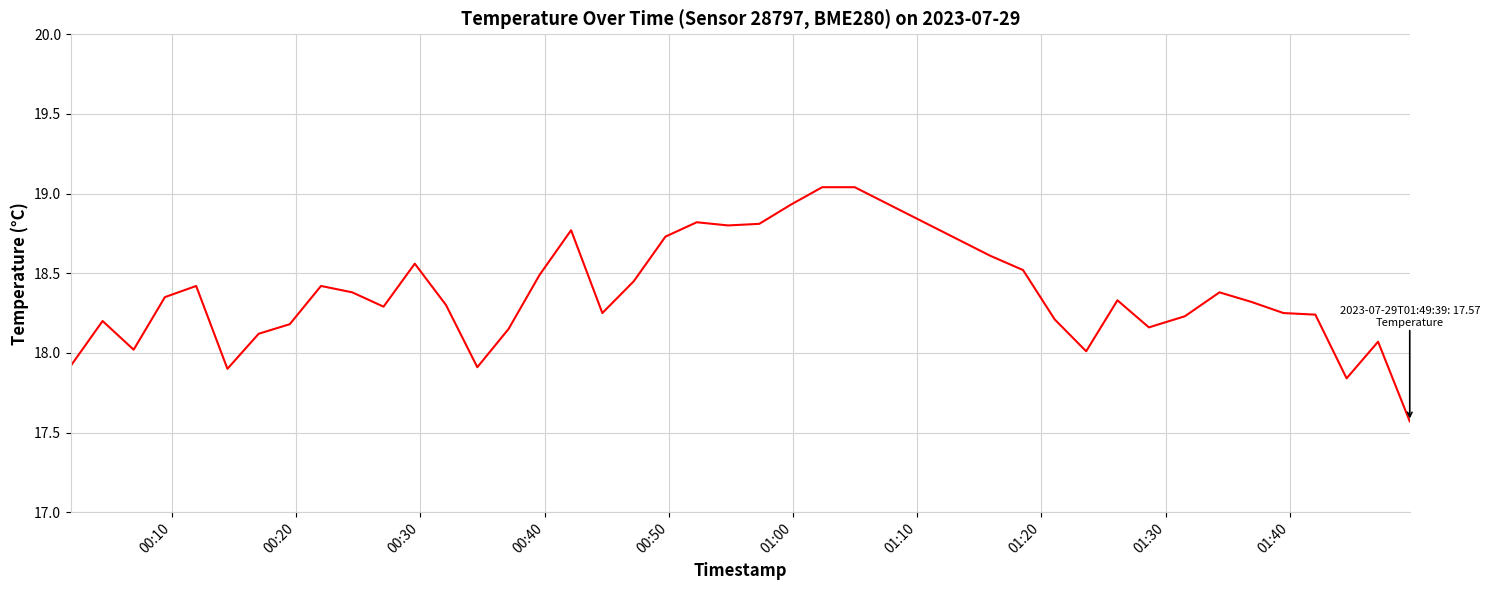

What is the difference between the maximum and minimum values?

1.5